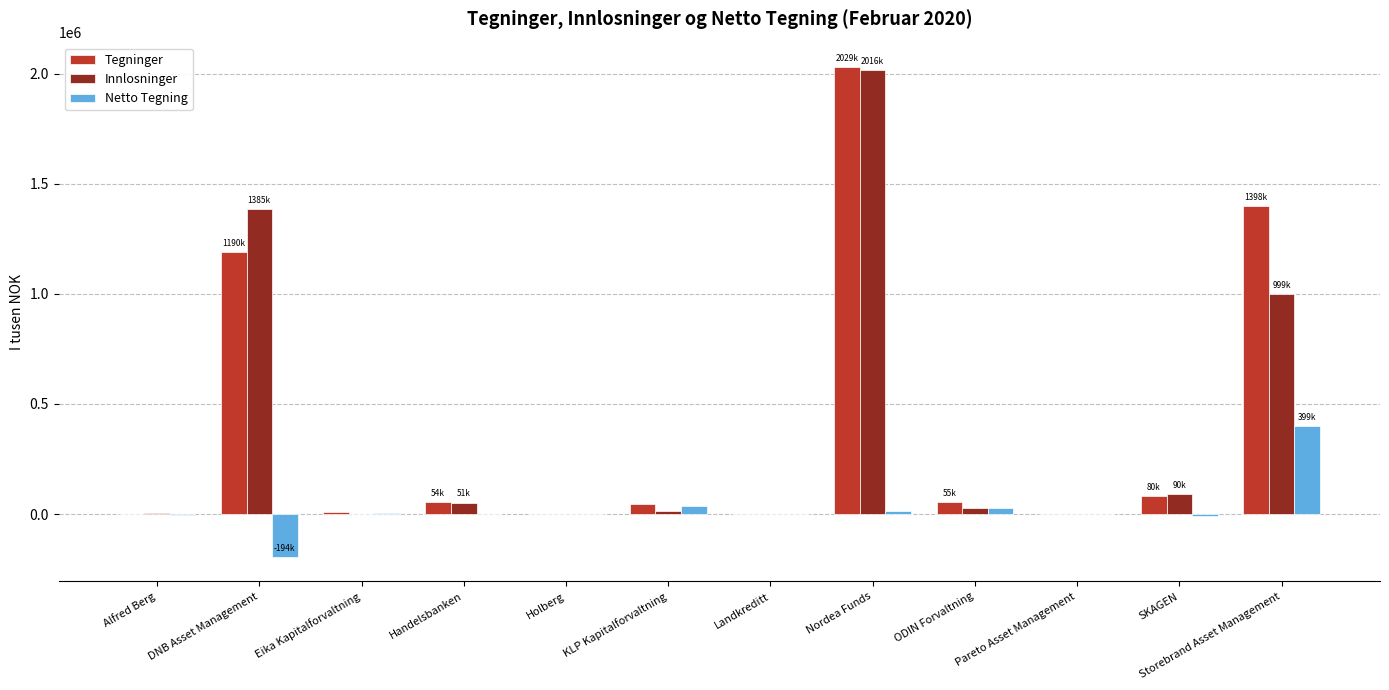

What is the greatest value displayed?

2029207.0